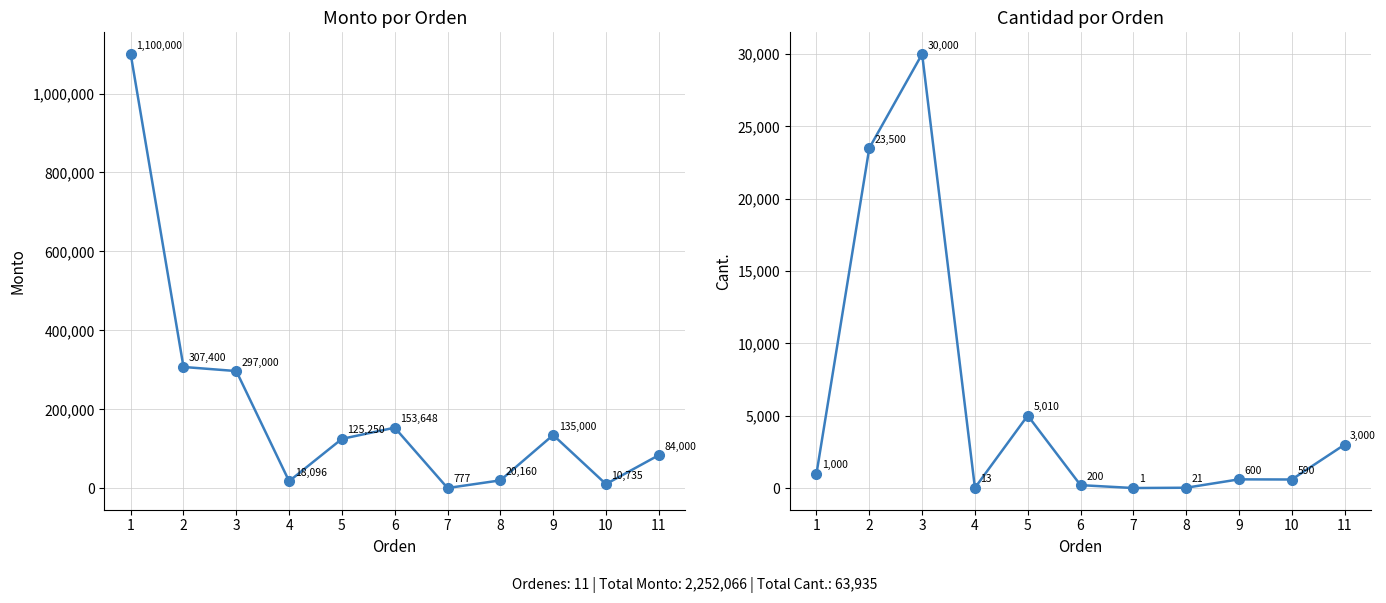

Count the number of categories in the chart.

11